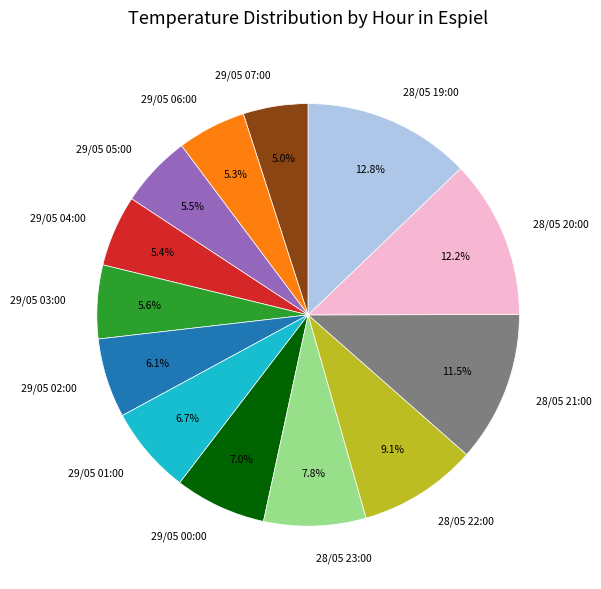

How many segments does this pie chart have?

13